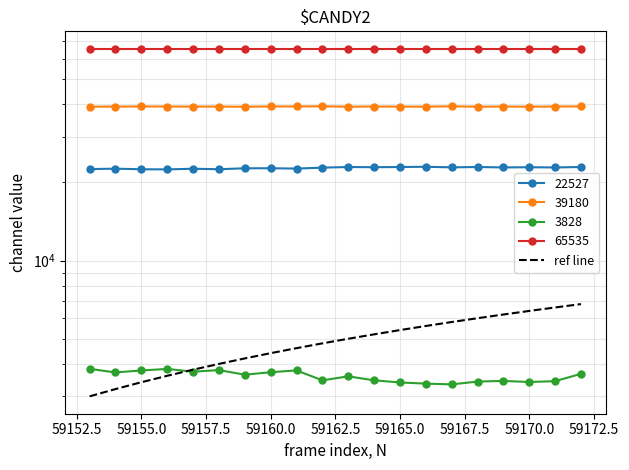

How many categories are shown in the chart?

20